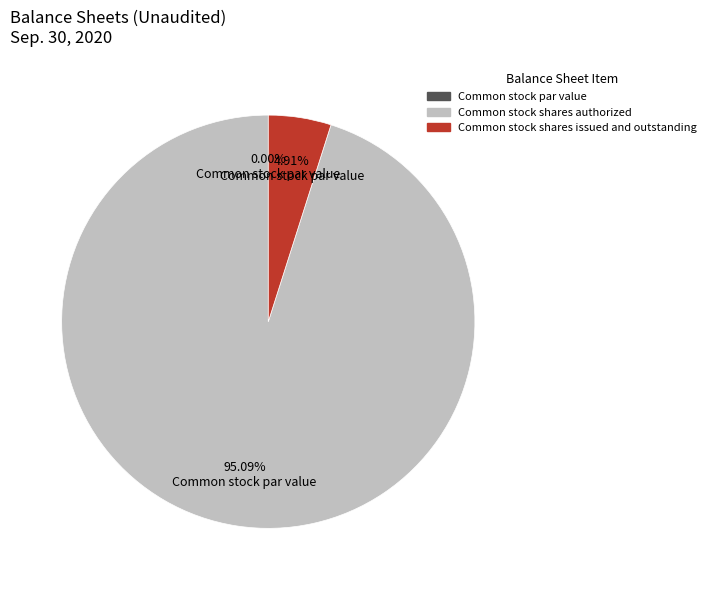

Which has a higher value, Common stock shares issued and outstanding or Common stock shares authorized?

Common stock shares authorized